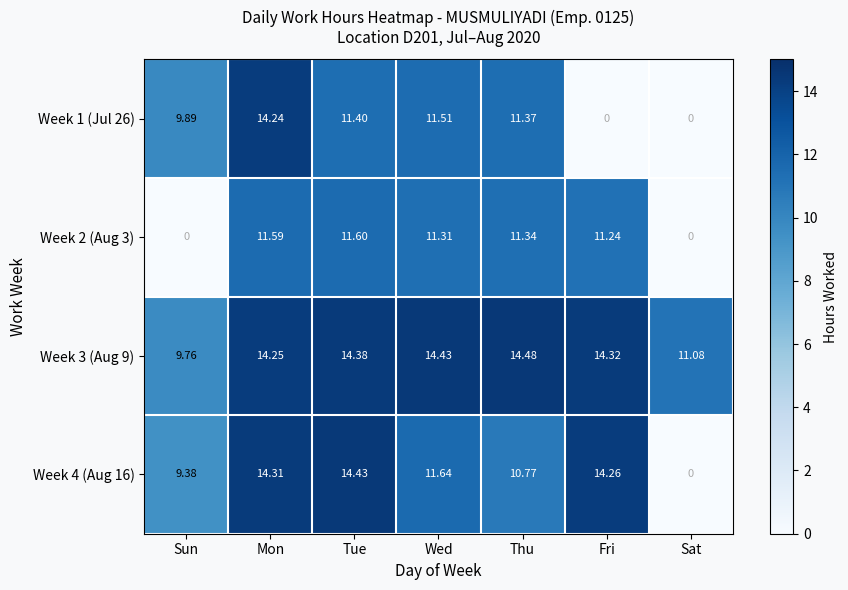

List the labels in order of Week 3 (Aug 9) value, smallest first.

Sun, Sat, Mon, Fri, Tue, Wed, Thu